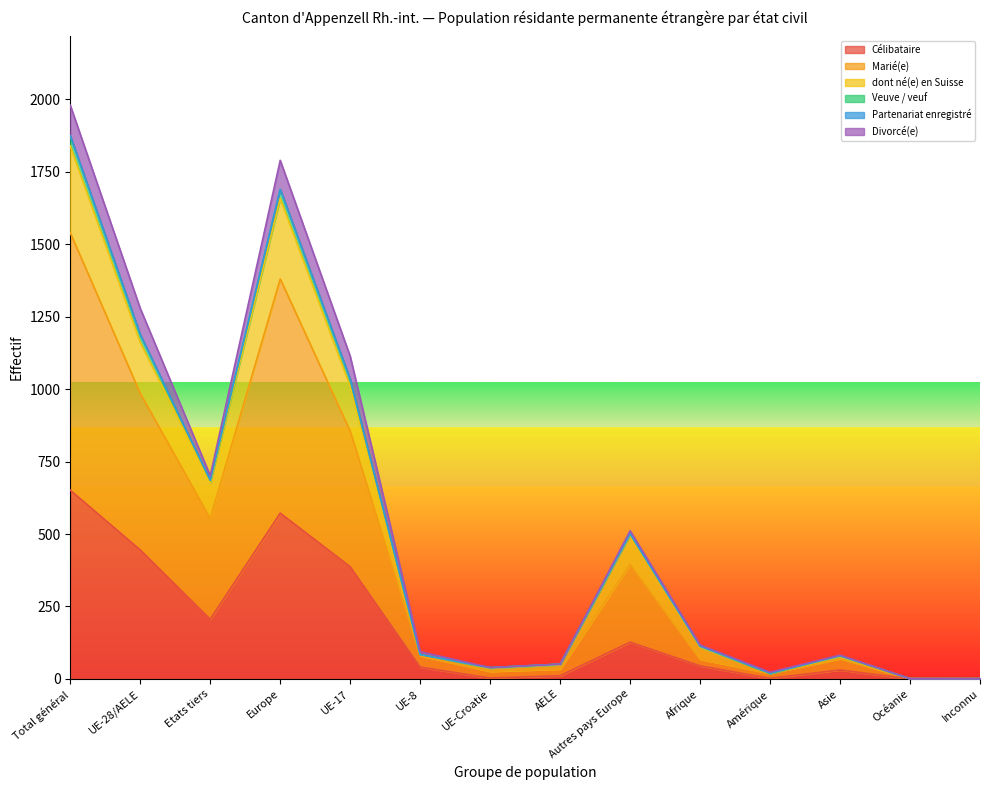

The value of Célibataire at Océanie is 0. True or false?

True